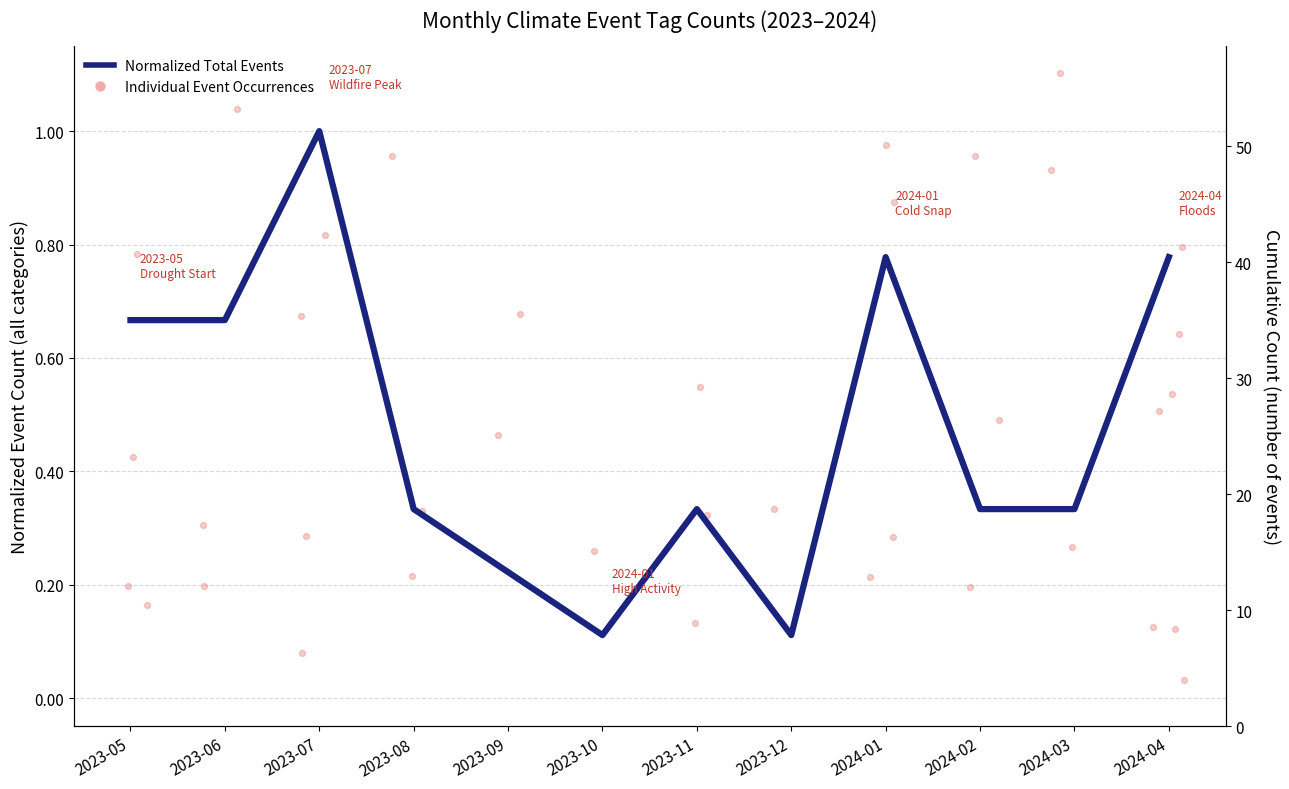

Which has a higher value, 2023-10 or 2023-08?

2023-08